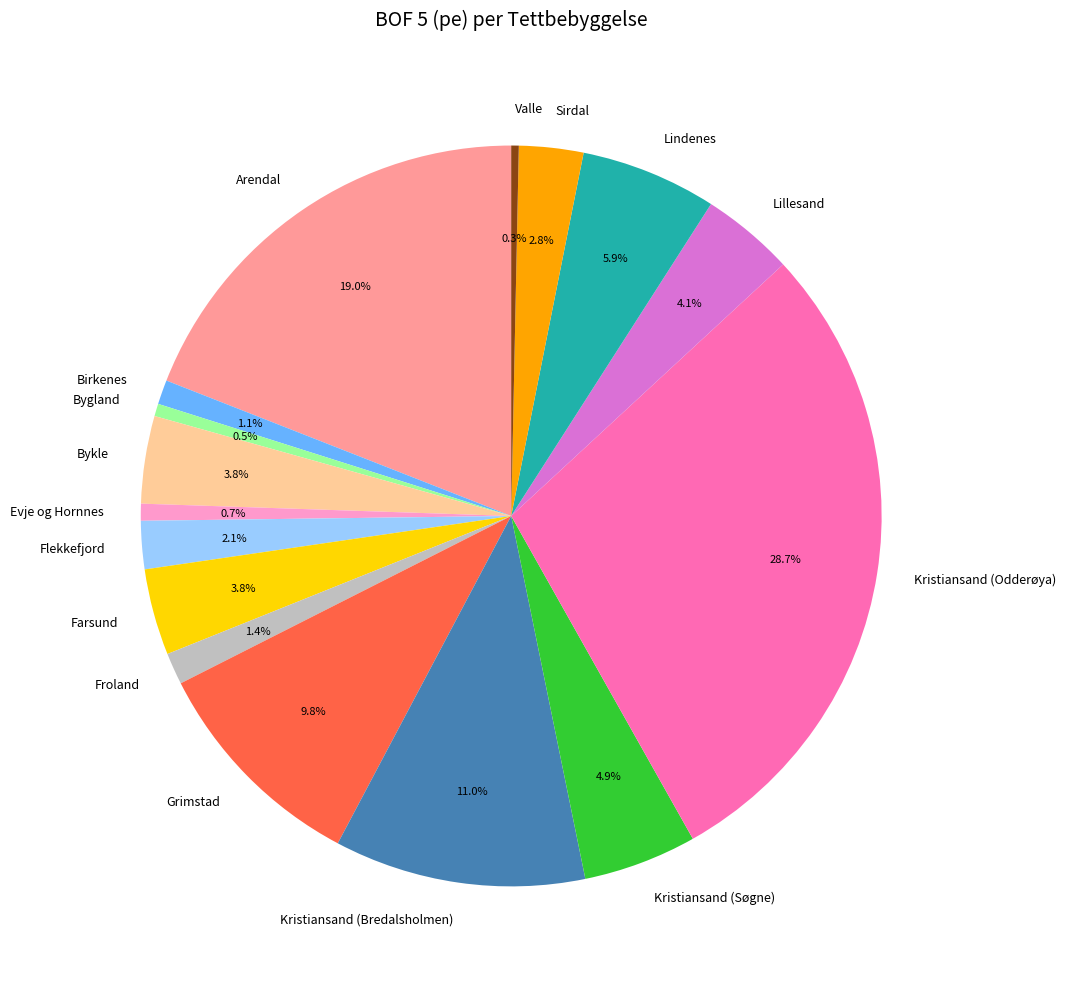

Does any single category account for the majority?

No